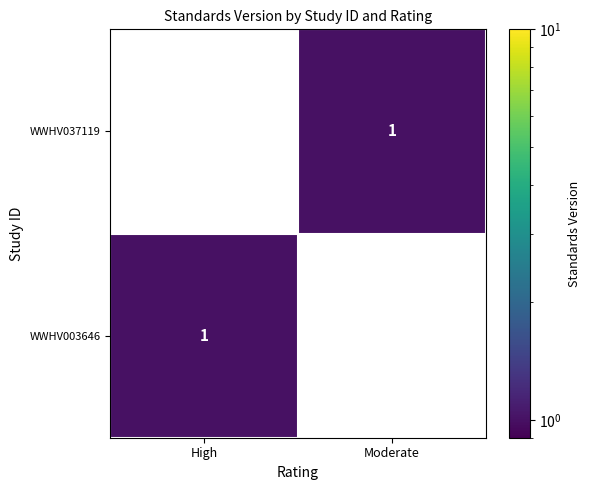

Reading left to right, what are all the values shown in this chart?

WWHV037119: 0	1
WWHV003646: 1	0